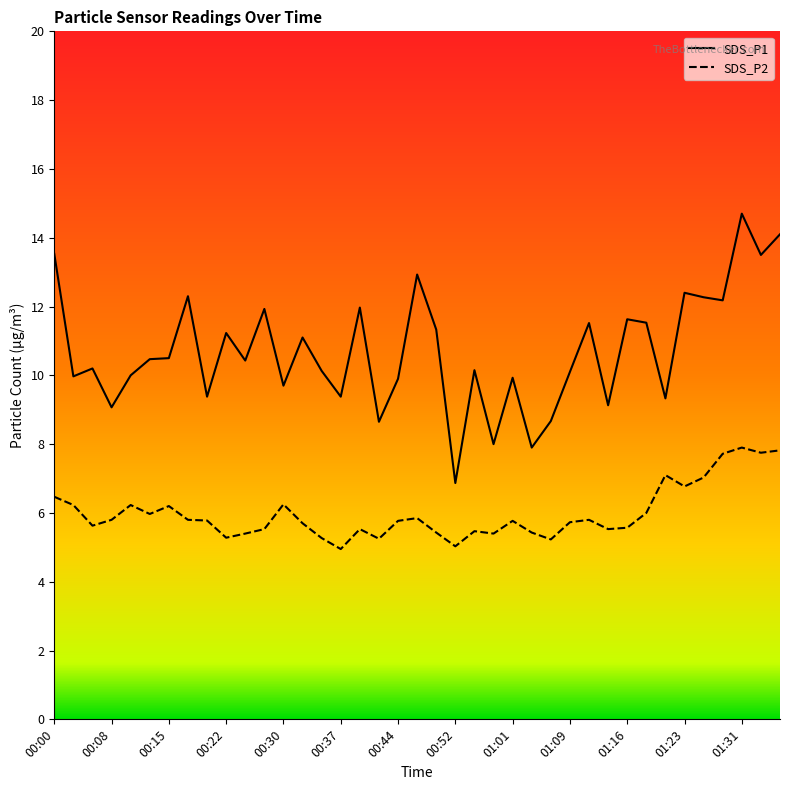

What is the highest value of the SDS_P2 series?

7.9